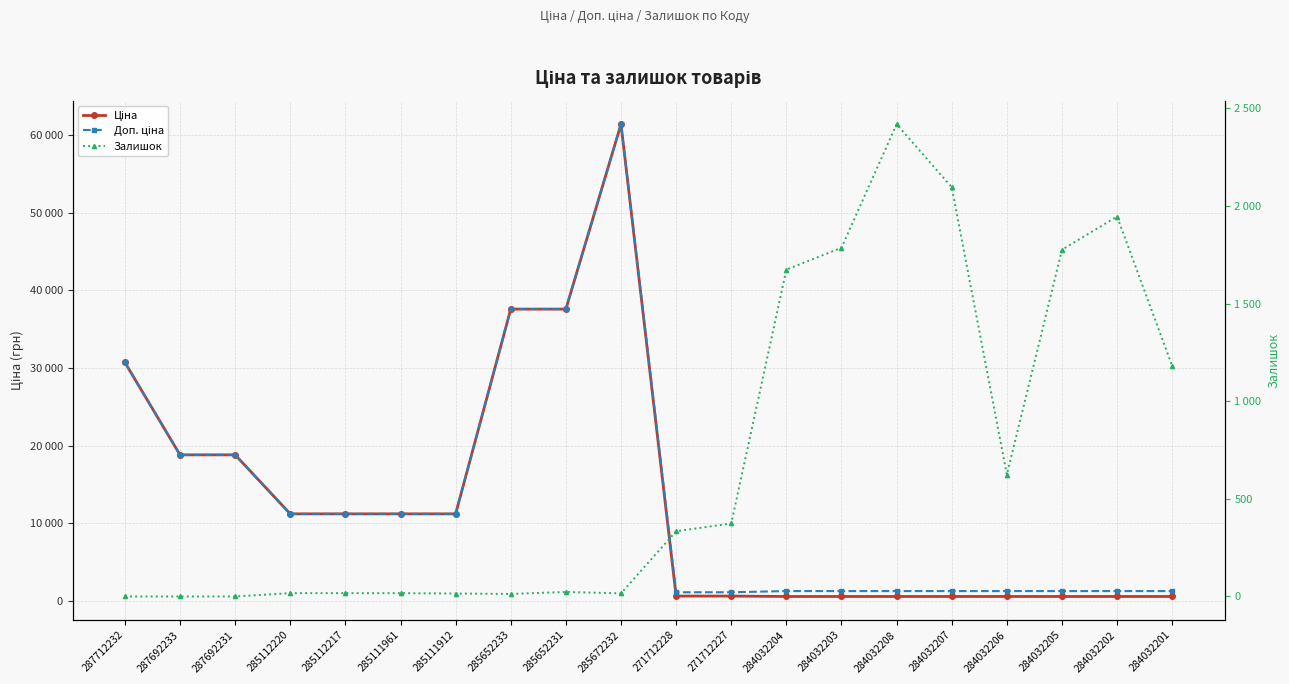

Does the chart display data point markers on the line(s)?

Yes